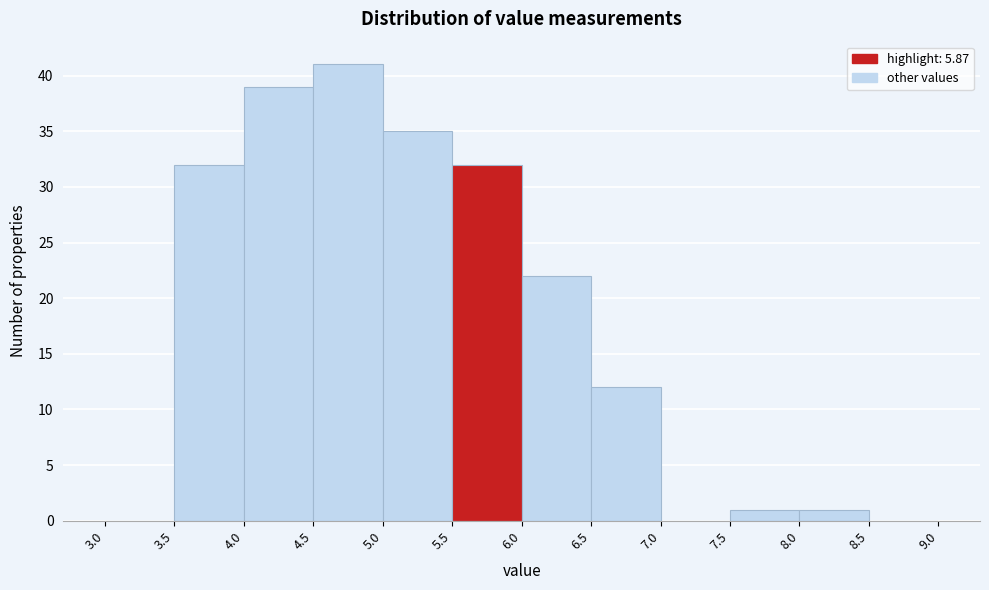

Which range on the x-axis has the tallest bar?

4.5 to 5.0